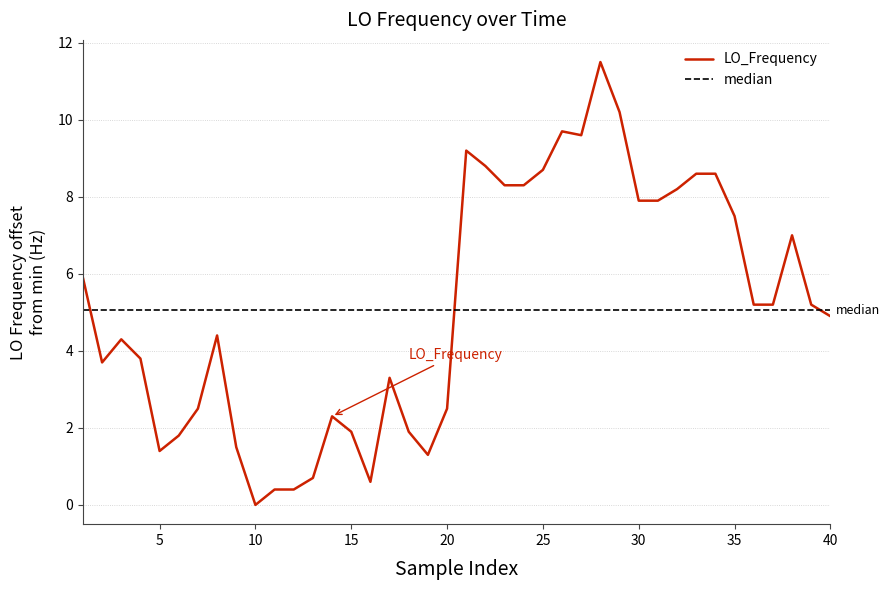

At which category does the data reach its first local valley?

5